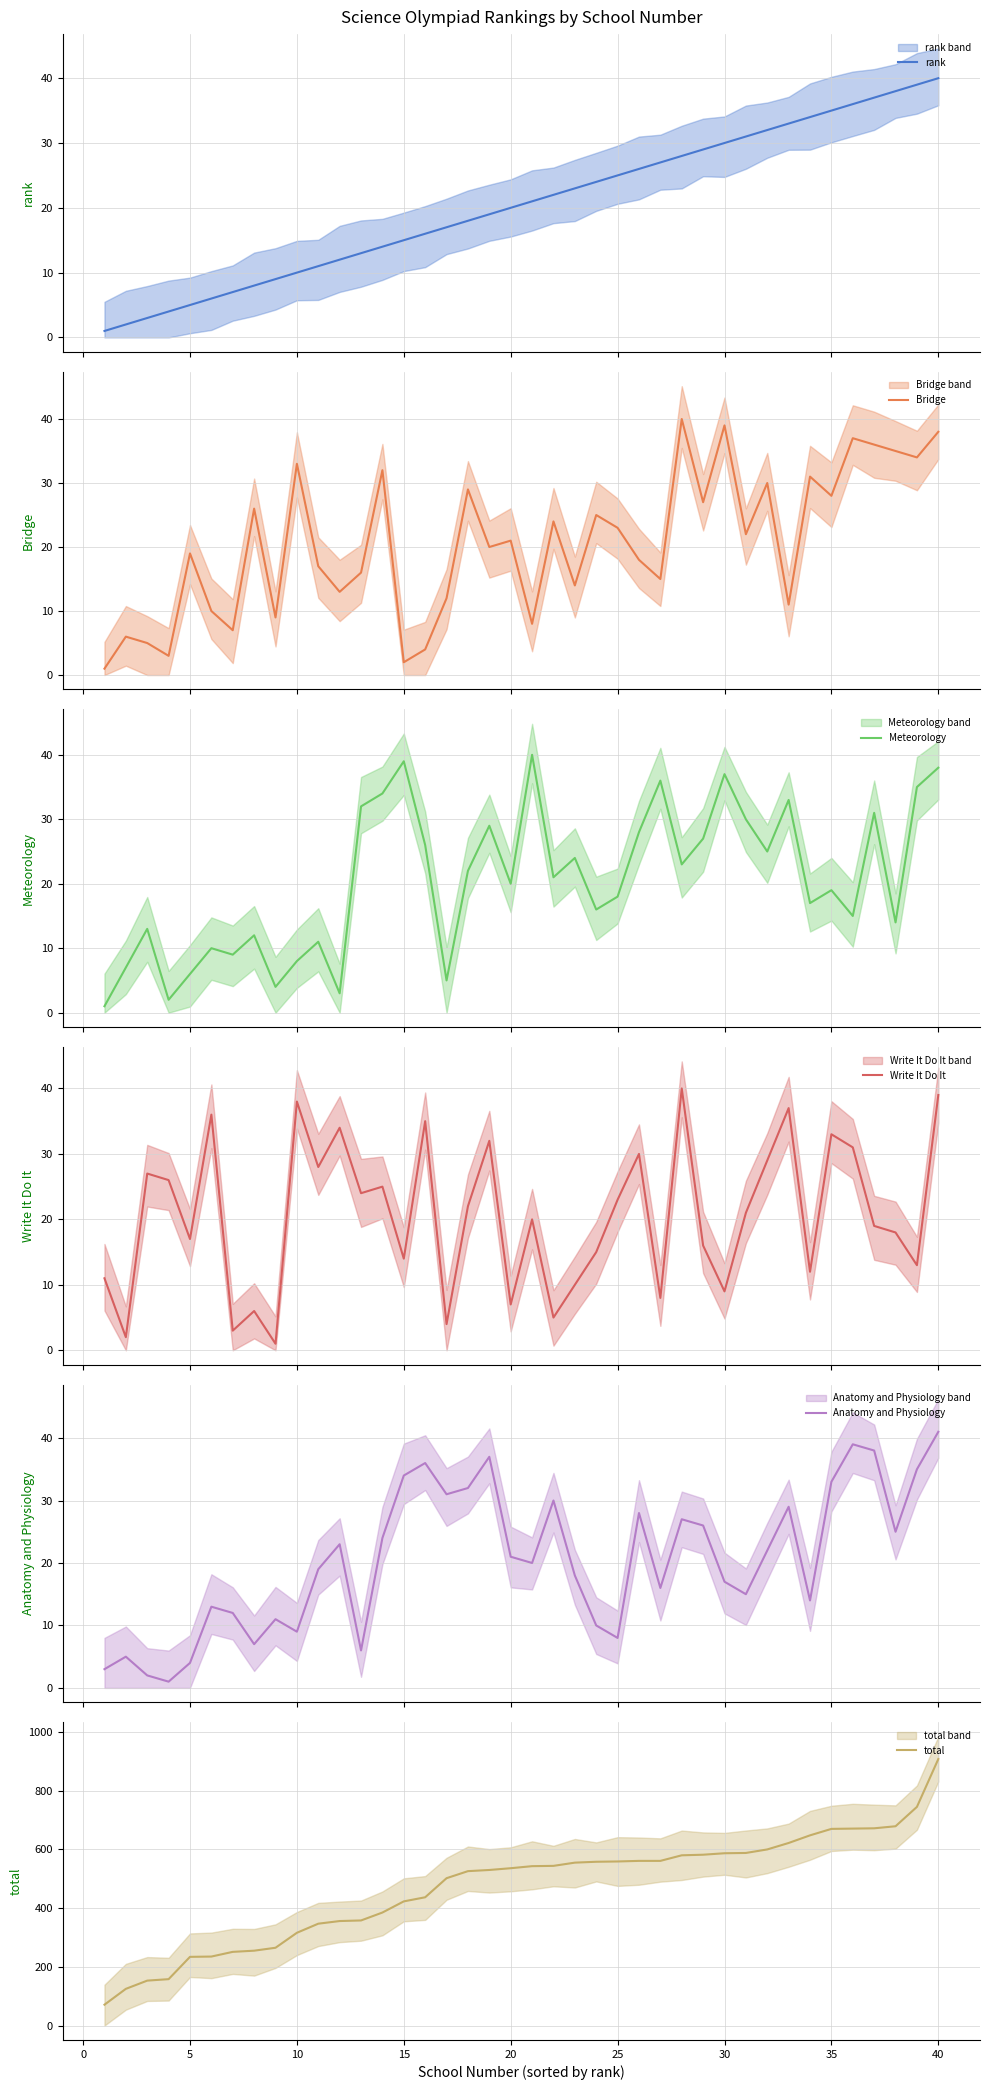

Reading right to left, list all the values displayed in this chart.

rank: 40	39	38	37	36	35	34	33	32	31	30	29	28	27	26	25	24	23	22	21	20	19	18	17	16	15	14	13	12	11	10	9	8	7	6	5	4	3	2	1
Bridge: 38	34	35	36	37	28	31	11	30	22	39	27	40	15	18	23	25	14	24	8	21	20	29	12	4	2	32	16	13	17	33	9	26	7	10	19	3	5	6	1
Meteorology: 38	35	14	31	15	19	17	33	25	30	37	27	23	36	28	18	16	24	21	40	20	29	22	5	26	39	34	32	3	11	8	4	12	9	10	6	2	13	7	1
Write It Do It: 39	13	18	19	31	33	12	37	29	21	9	16	40	8	30	23	15	10	5	20	7	32	22	4	35	14	25	24	34	28	38	1	6	3	36	17	26	27	2	11
Anatomy and Physiology: 41	35	25	38	39	33	14	29	22	15	17	26	27	16	28	8	10	18	30	20	21	37	32	31	36	34	24	6	23	19	9	11	7	12	13	4	1	2	5	3
total: 908	745	679	672	671	670	648	622	600	588	587	582	580	561	561	559	558	555	544	543	536	530	526	502	437	423	385	358	356	347	316	265	255	251	235	234	158	153	125	71